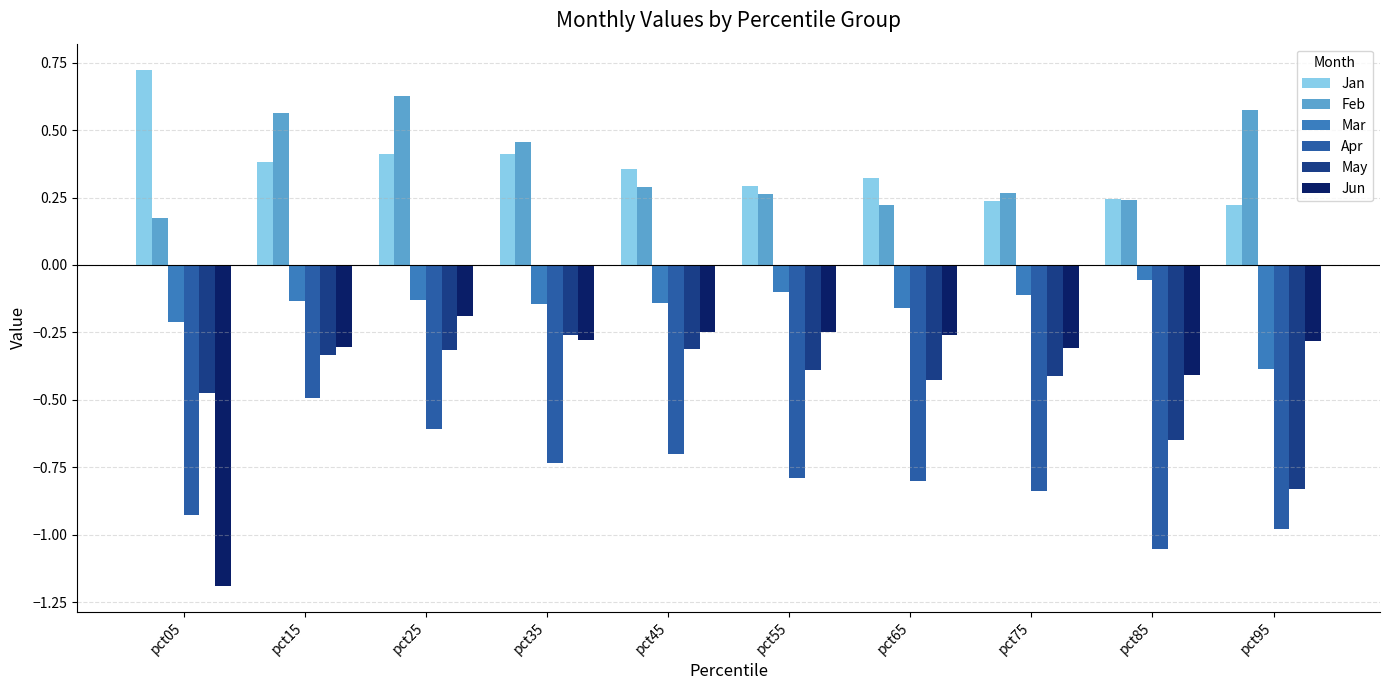

At which label is Jun closest to 0?

pct25